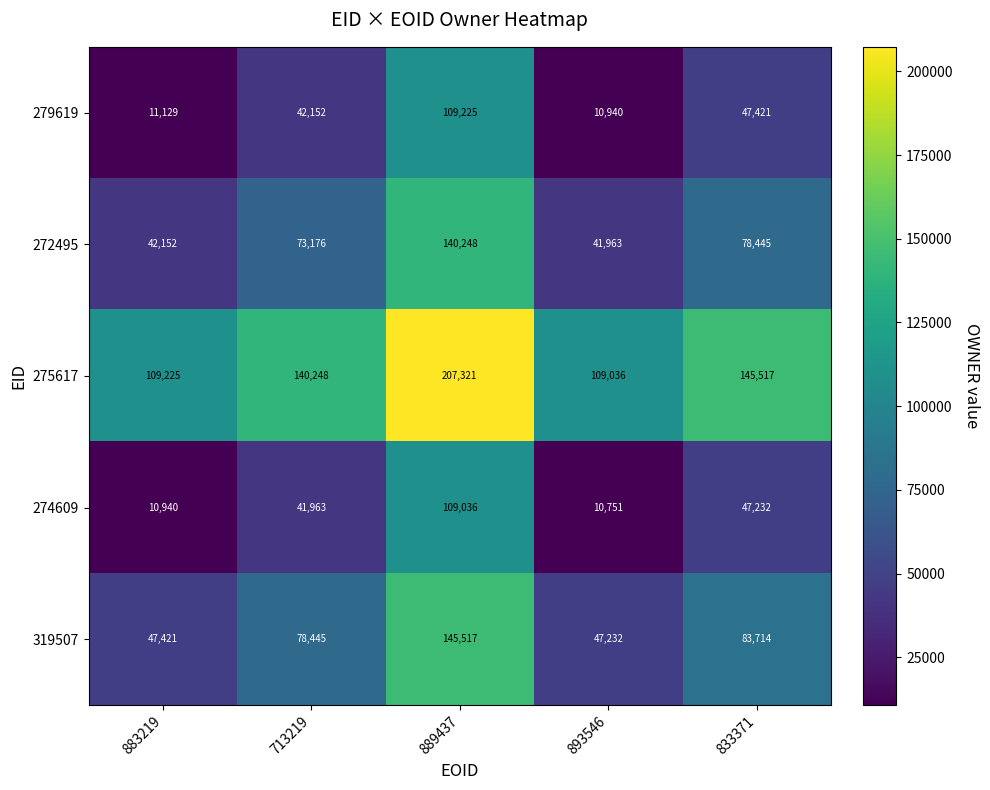

At which label does 319507 reach its minimum?

893546